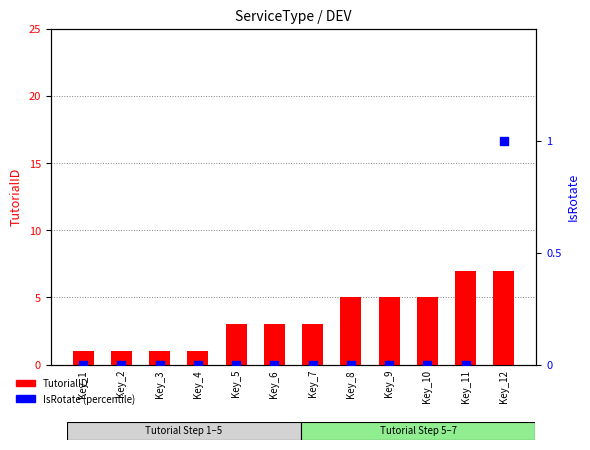

Which series contains the highest Y value?

TutorialID